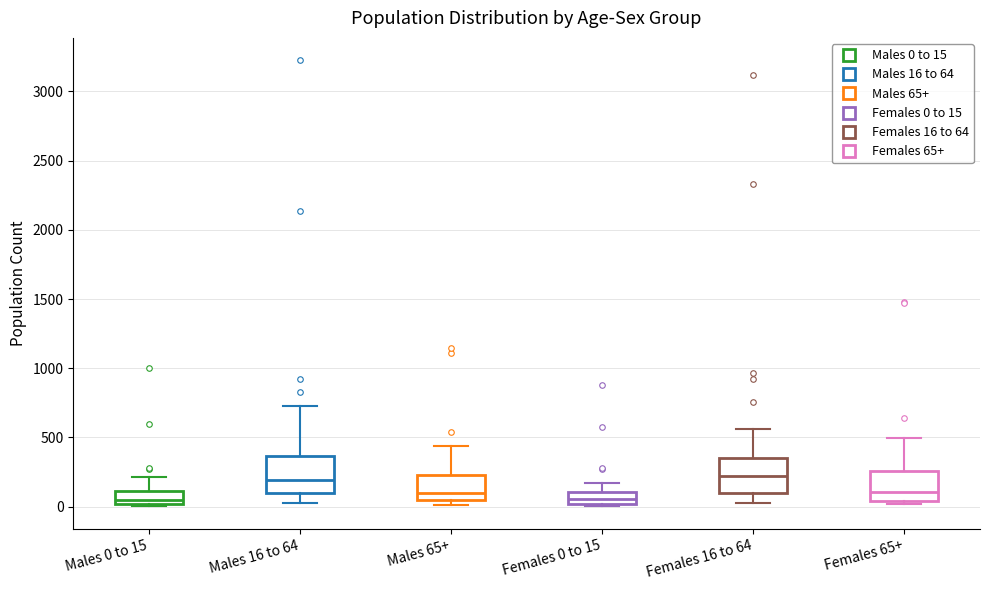

Where is the upper edge of the box for Males 16 to 64 on the y-axis? The values are not printed on the chart, so give them approximately, as read against the axis.

350